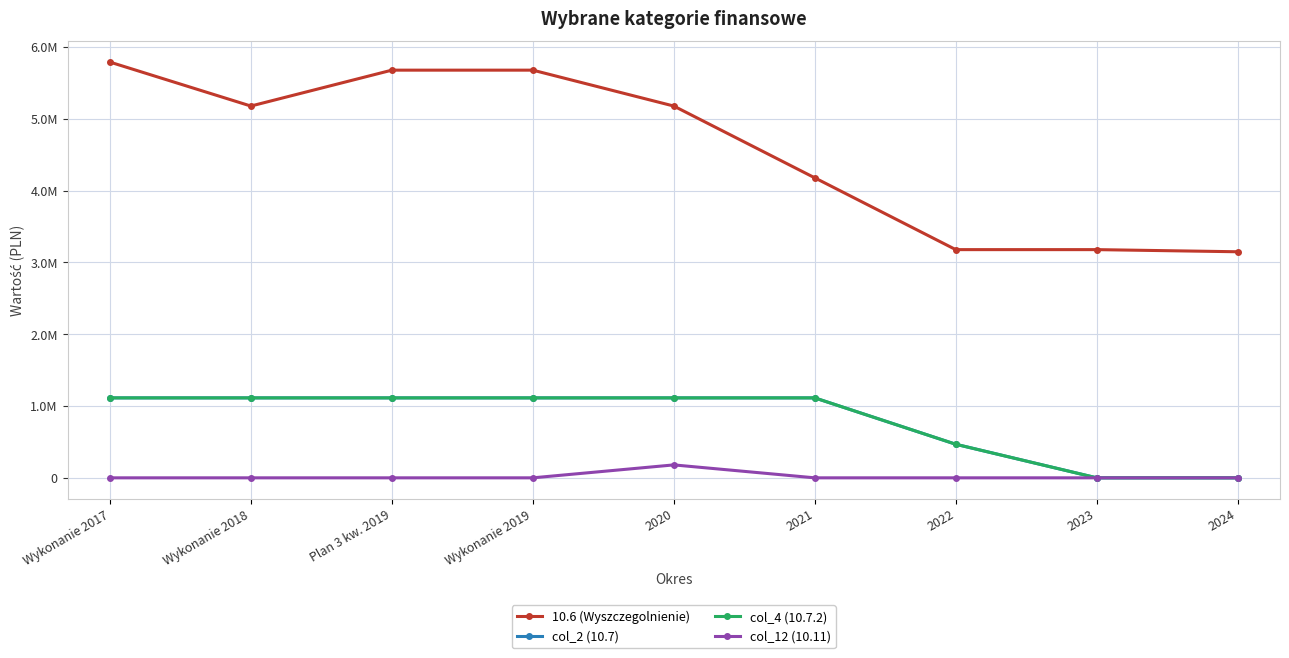

What is the spread (max minus min) of values at Wykonanie 2018?

5178896